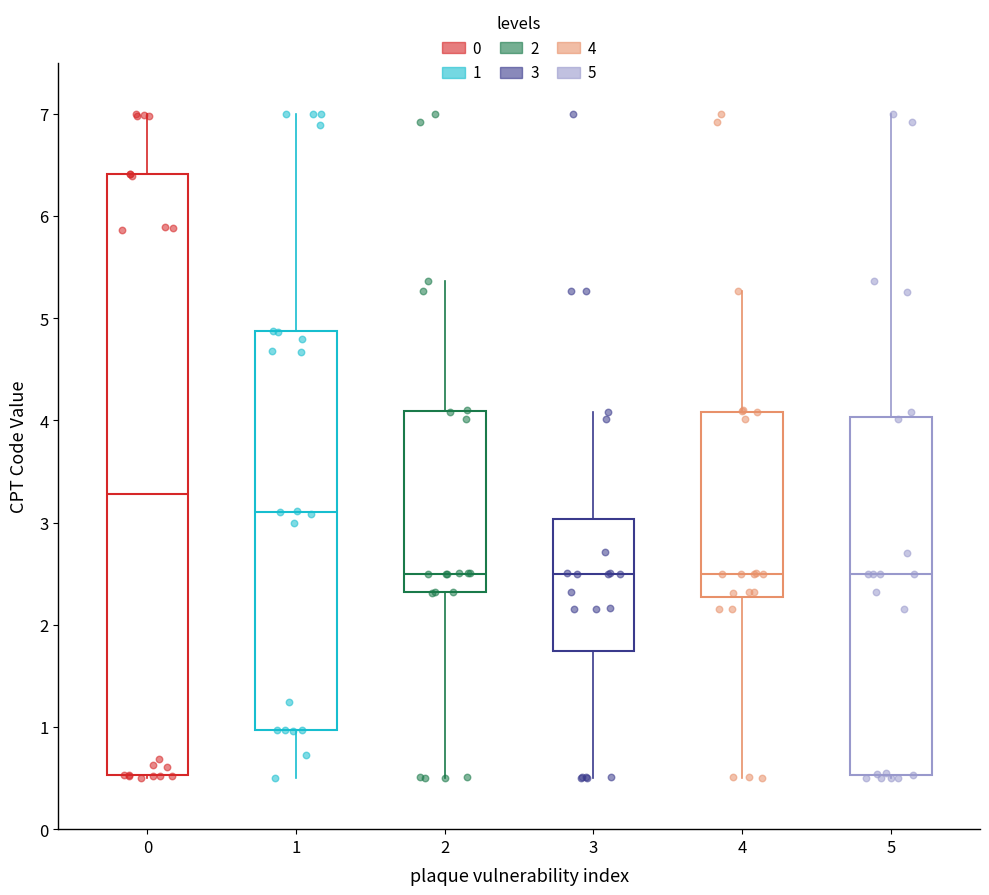

Where is the upper edge of the box at x = 3 on the y-axis? The values are not printed on the chart, so give them approximately, as read against the axis.

3.0